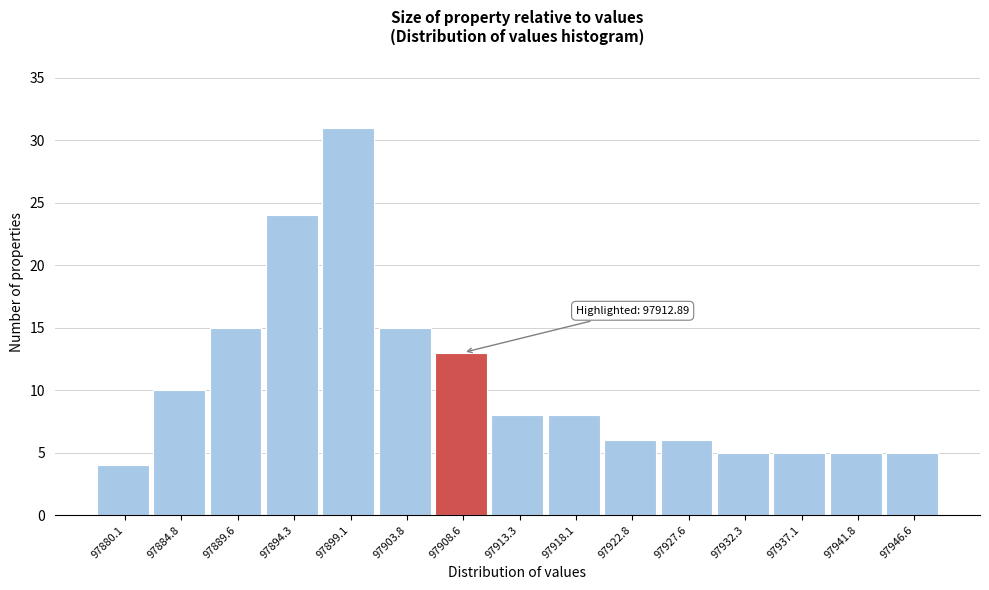

Reading right to left, transcribe all the data shown in this chart.

97946.6=5	97941.8=5	97937.1=5	97932.3=5	97927.6=6	97922.8=6	97918.1=8	97913.3=8	97908.6=13	97903.8=15	97899.1=31	97894.3=24	97889.6=15	97884.8=10	97880.1=4